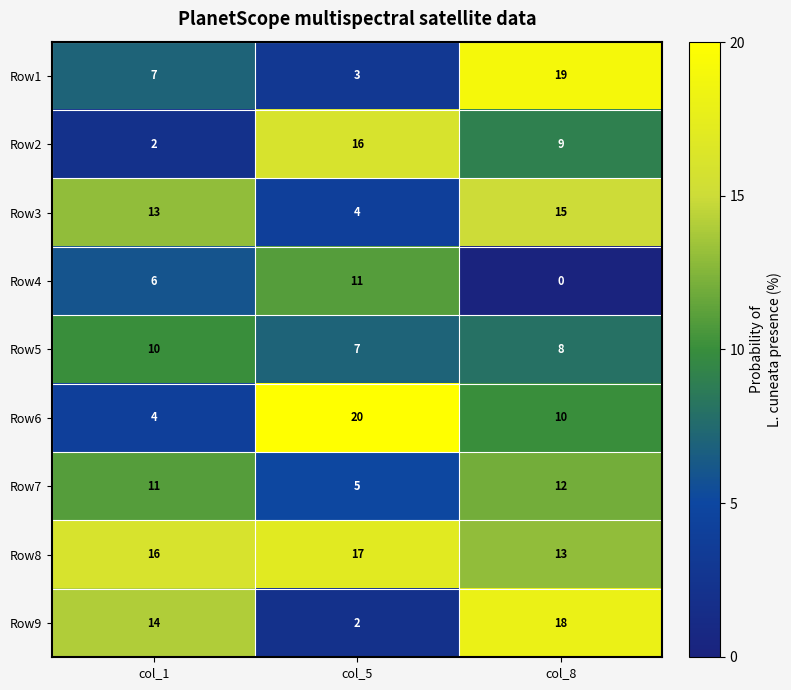

What is the maximum value shown in the chart?

20